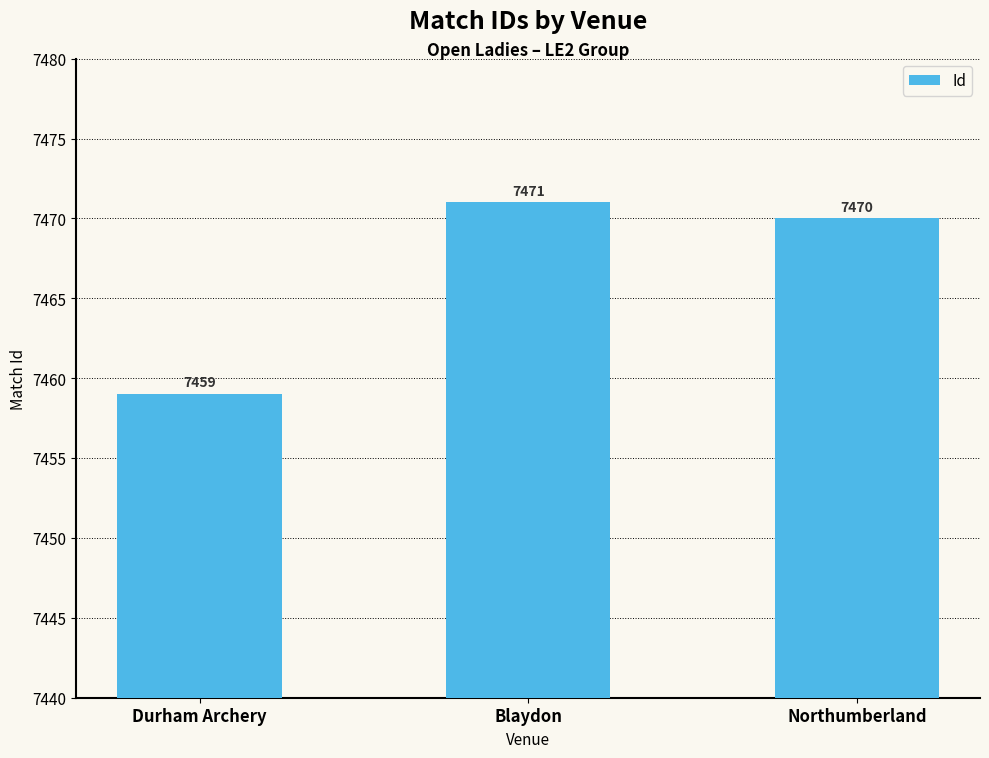

What is the value of the 3rd bar from the left?

7470